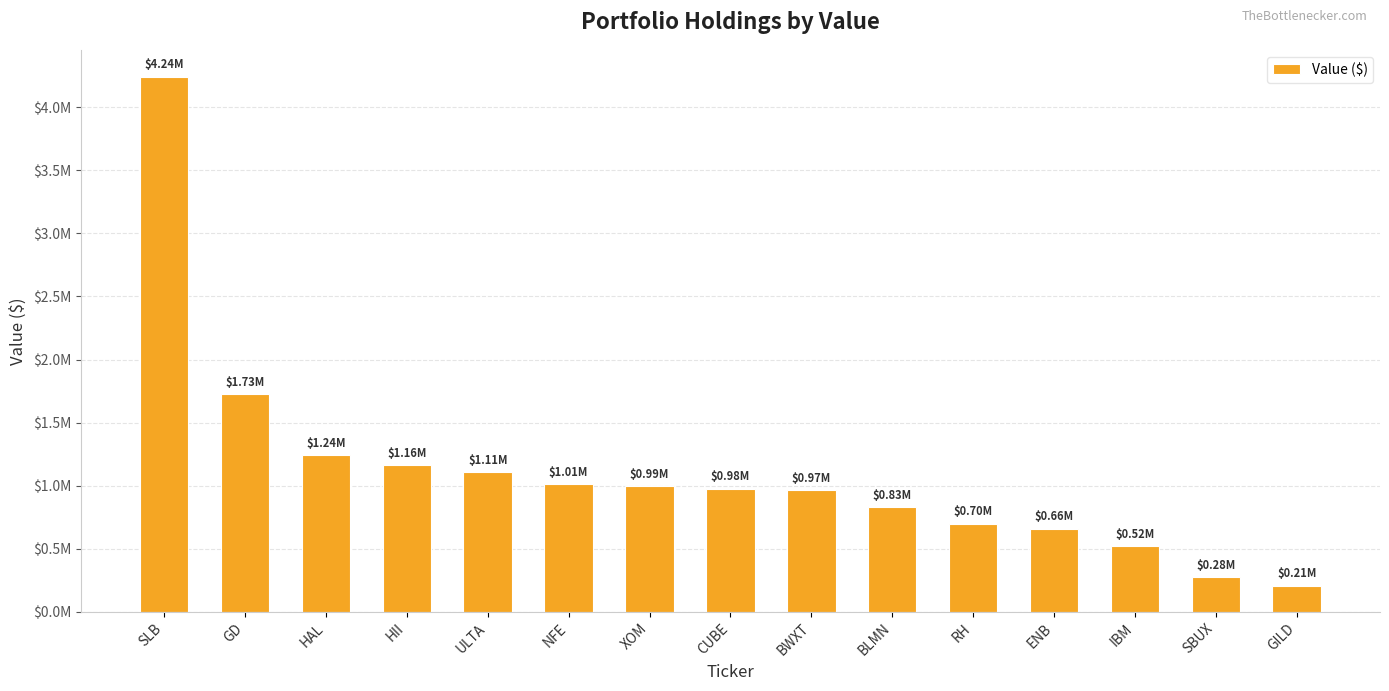

Does the chart contain any negative values?

No